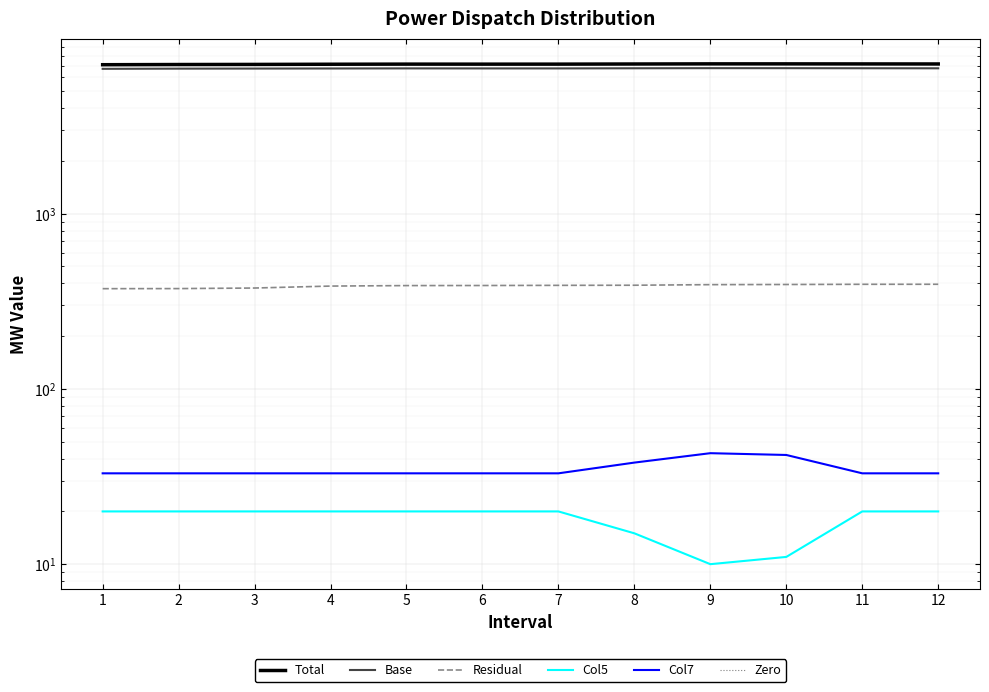

The Zero series shows 0.0 at 1. True or false?

True